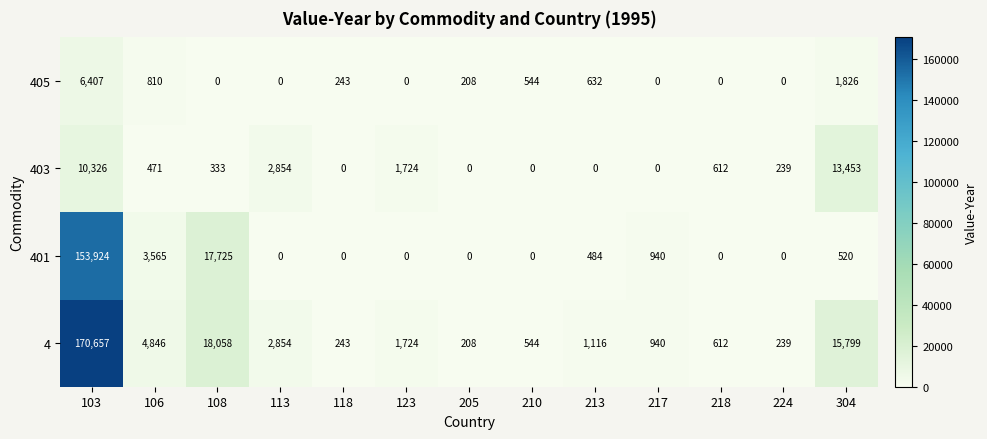

The 403 series shows 0 at 205. True or false?

True